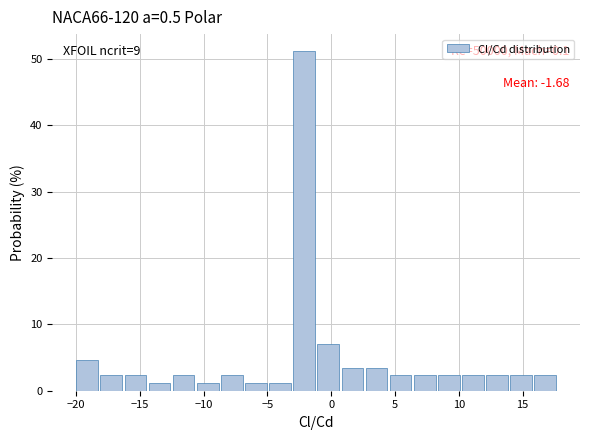

Read against the x-axis, roughly where is the centre of the tallest bar?

-2.0